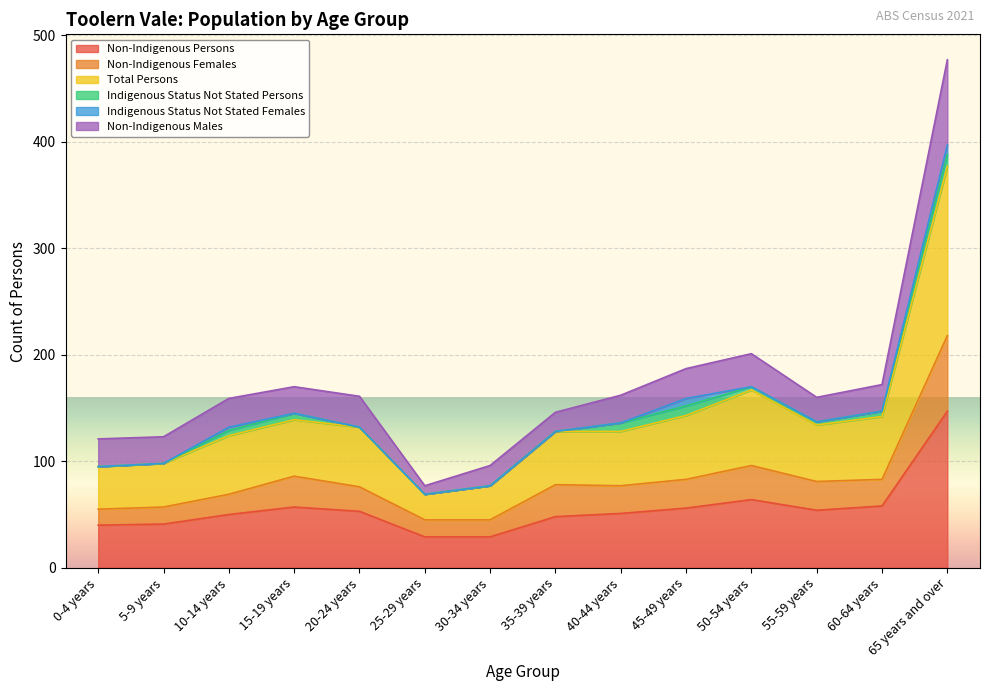

True or false: Non-Indigenous Females and Total Persons cross at least once.

False